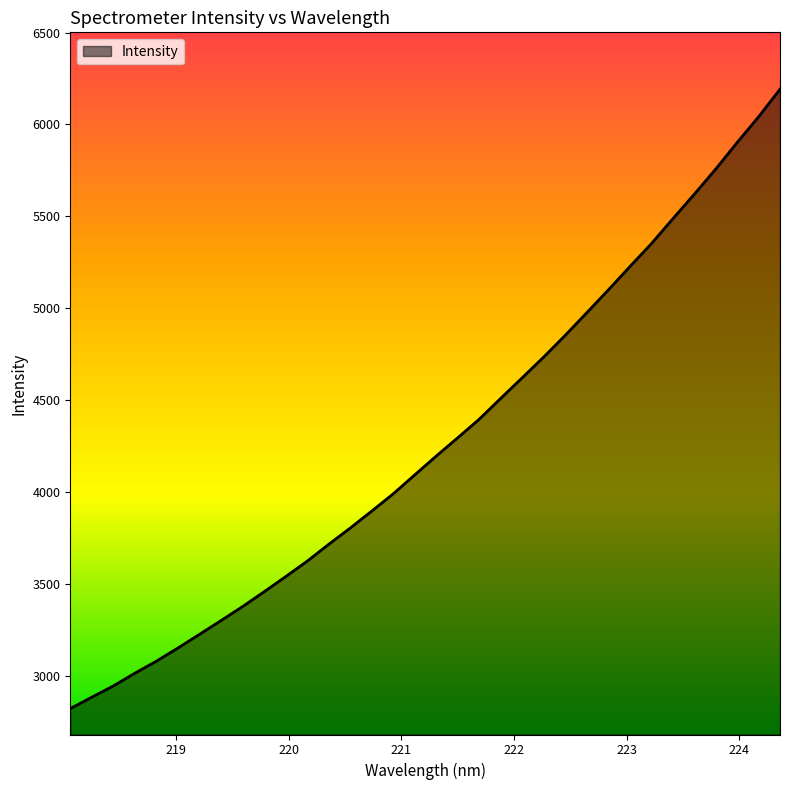

What is the smallest value displayed?

2821.3